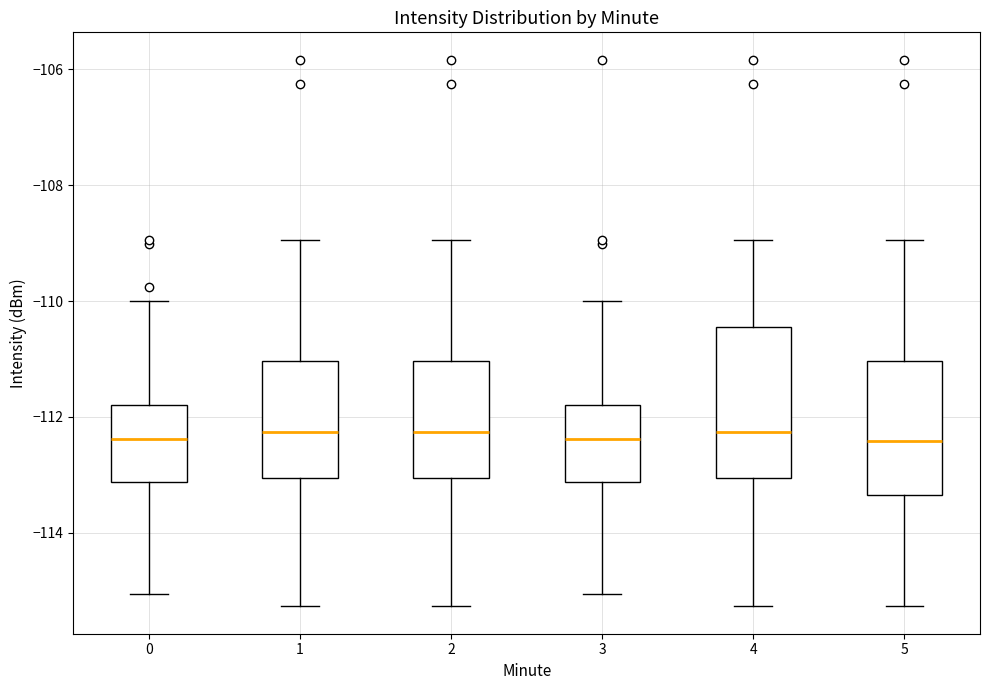

Which box is the tallest, from its lower edge to its upper edge?

4